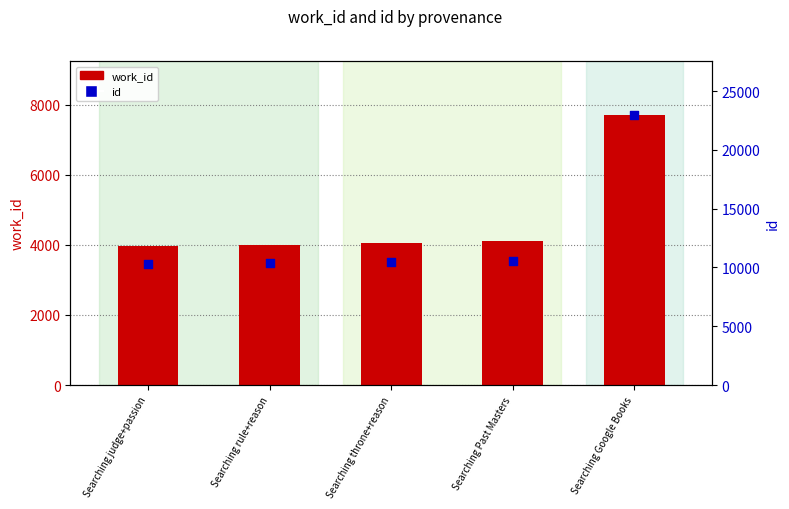

Which series contains the highest Y value?

id